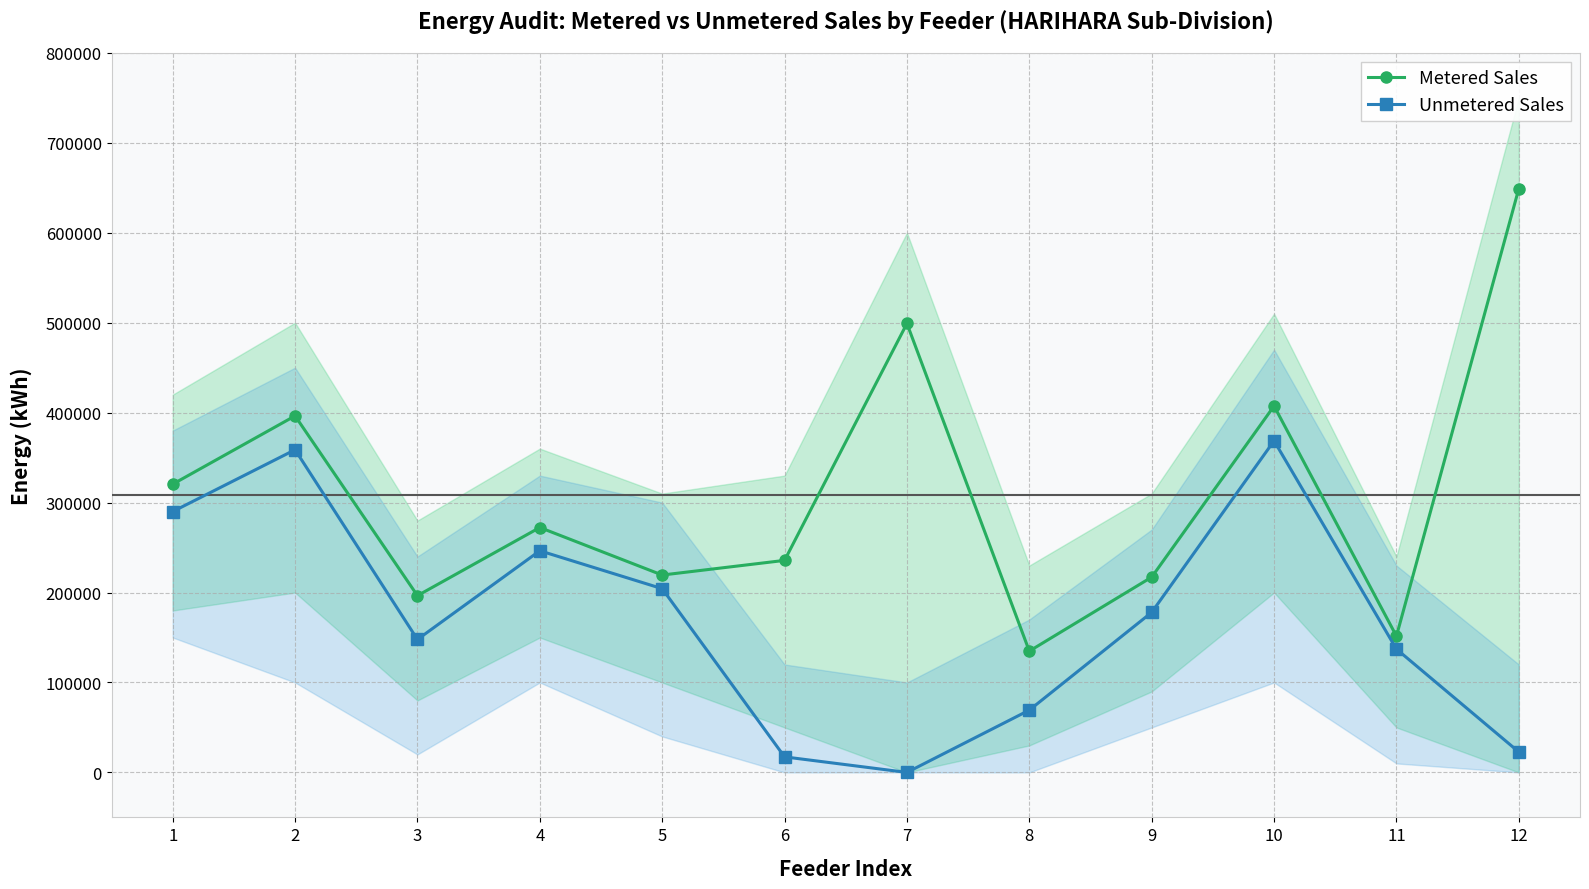

Where does the Metered Sales series first go above 272300?

1